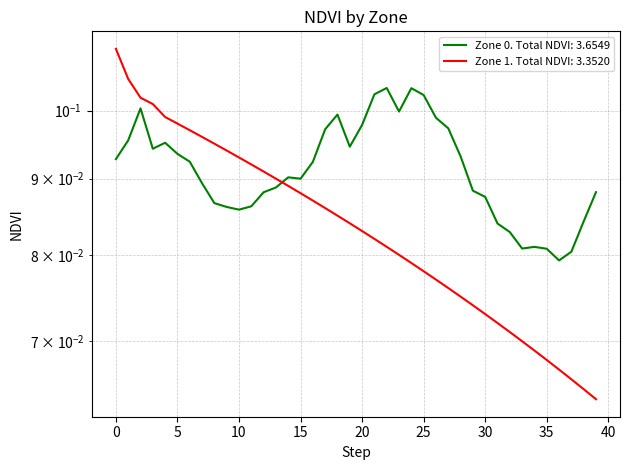

How many times do Zone 0 and Zone 1 cross each other?

1